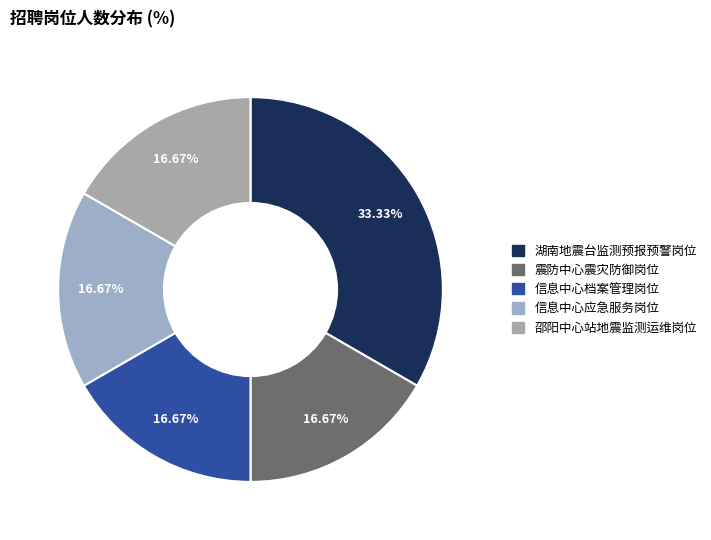

Which category has the smallest portion of the pie?

震防中心震灾防御岗位